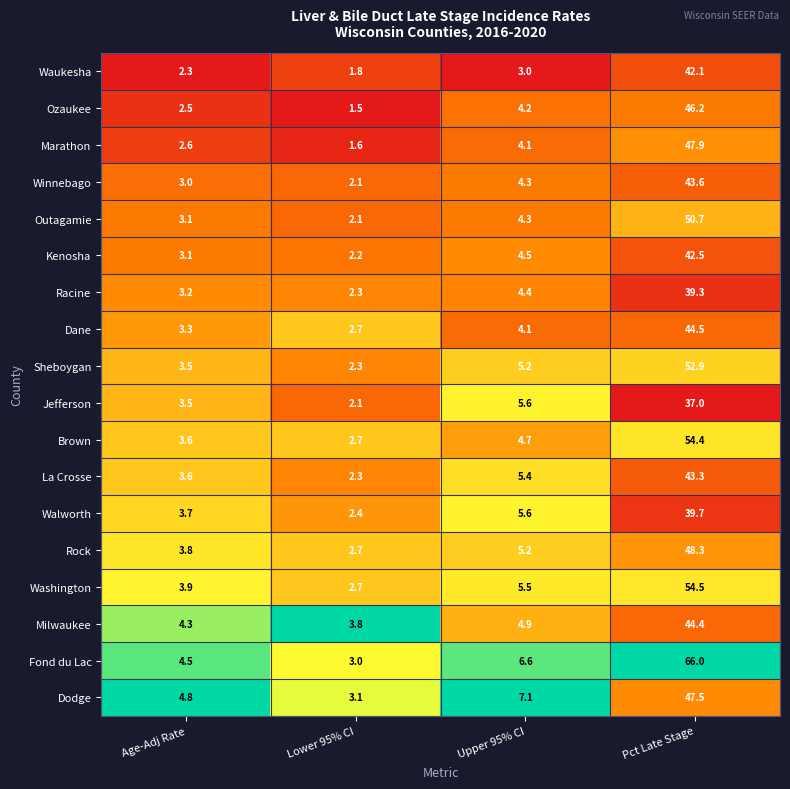

Which series has the largest total across all categories?

Fond du Lac